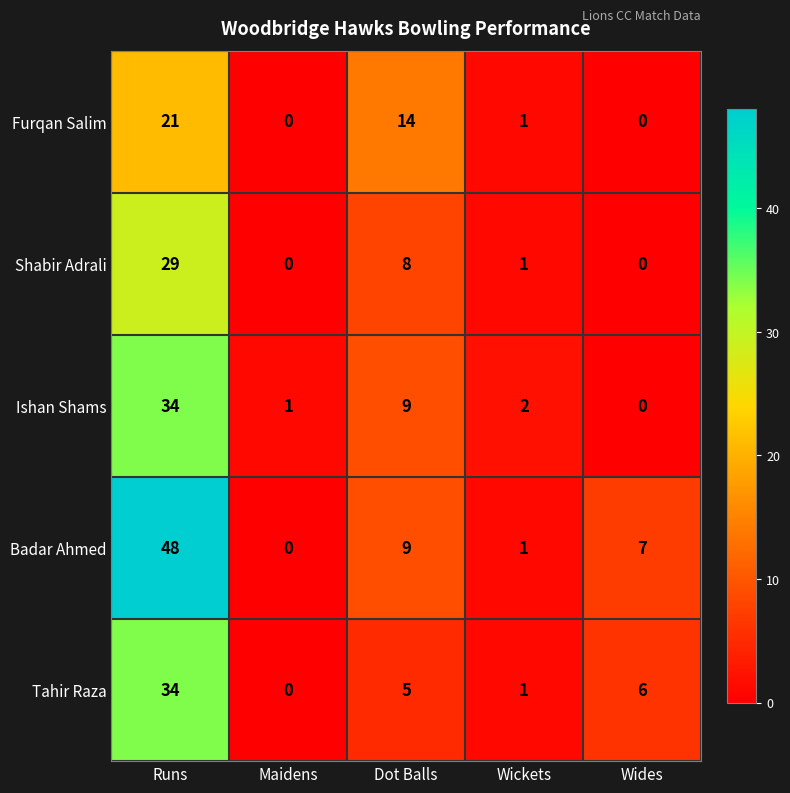

Which category has the lowest value in the Badar Ahmed series?

Maidens